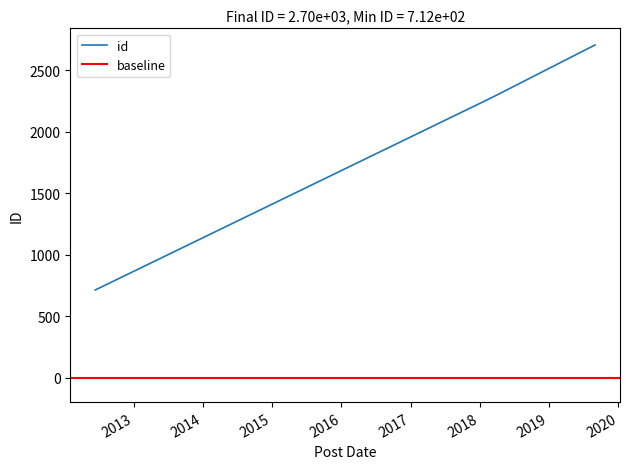

At which category does the chart reach its minimum across all series?

2012-06-12